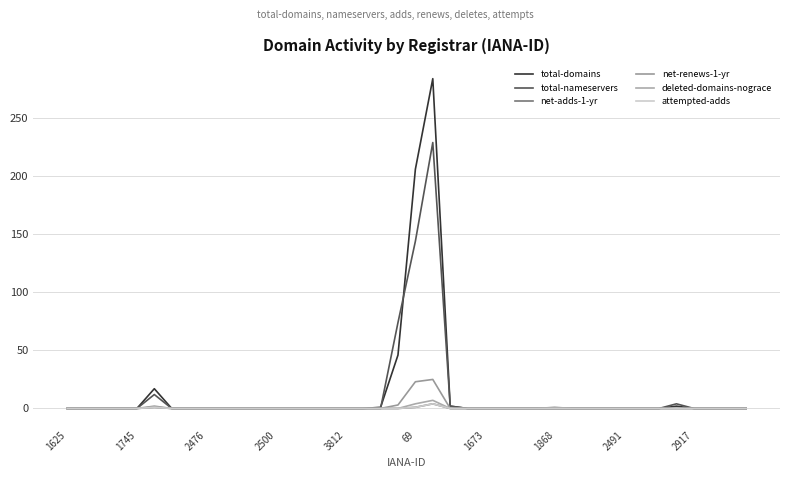

Reading right to left, extract all data points from this chart.

total-domains: 0	0	0	0	2	0	0	0	0	0	0	0	0	0	0	0	0	2	284	206	46	1	0	0	0	0	0	0	0	0	0	0	0	0	17	0	0	0	0	0
total-nameservers: 0	0	0	0	4	0	0	0	0	0	0	0	0	0	0	0	0	2	229	144	74	0	0	0	0	0	0	0	0	0	0	0	0	0	12	0	0	0	0	0
net-adds-1-yr: 0	0	0	0	0	0	0	0	0	0	0	0	0	0	0	0	0	0	4	1	0	0	0	0	0	0	0	0	0	0	0	0	0	0	1	0	0	0	0	0
net-renews-1-yr: 0	0	0	0	0	0	0	0	0	0	0	1	0	0	0	0	0	0	25	23	3	0	0	0	0	0	0	0	0	0	0	0	0	0	2	0	0	0	0	0
deleted-domains-nograce: 0	0	0	0	0	0	0	0	0	0	0	0	0	0	0	0	0	0	7	4	0	0	0	0	0	0	0	0	0	0	0	0	0	0	1	0	0	0	0	0
attempted-adds: 0	0	0	0	0	0	0	0	0	0	0	0	0	0	0	0	0	0	4	1	0	0	0	0	0	0	0	0	0	0	0	0	0	0	1	0	0	0	0	0